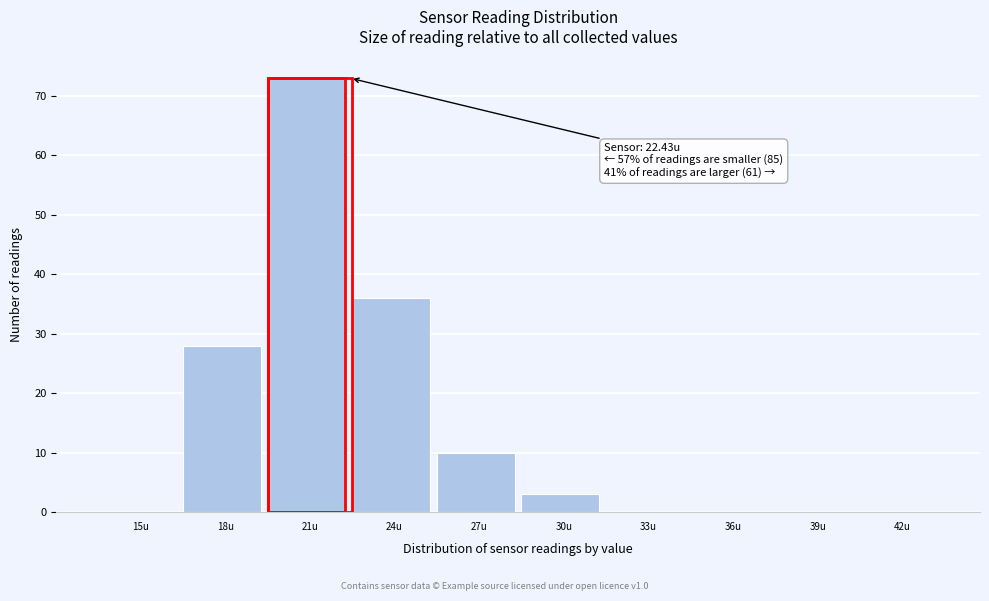

Reading right to left, transcribe all the data shown in this chart.

42u=0	39u=0	36u=0	33u=0	30u=3	27u=10	24u=36	21u=73	18u=28	15u=0